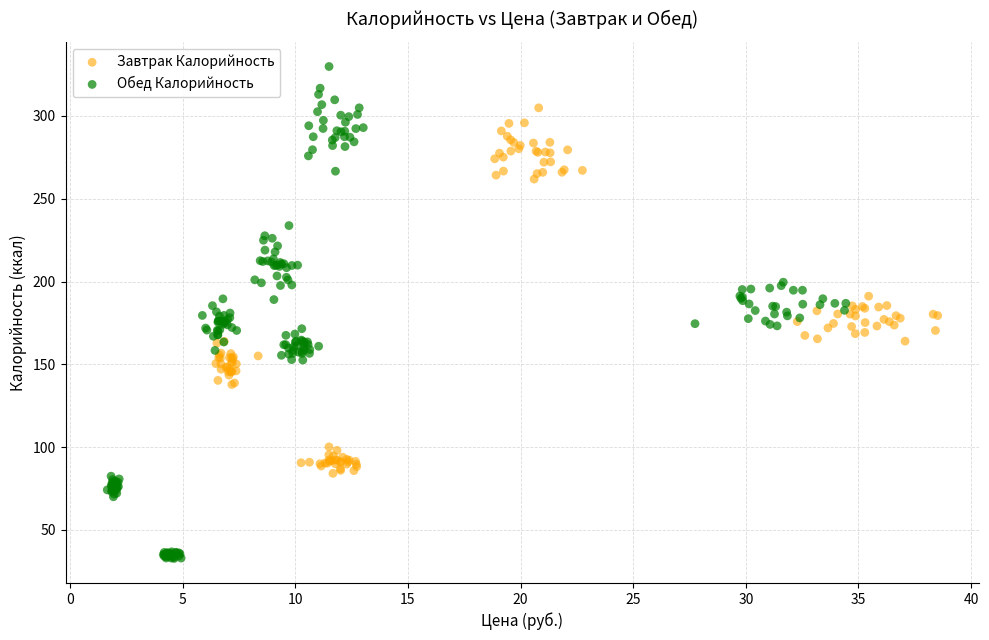

Which series contains the lowest Y value?

Обед Калорийность